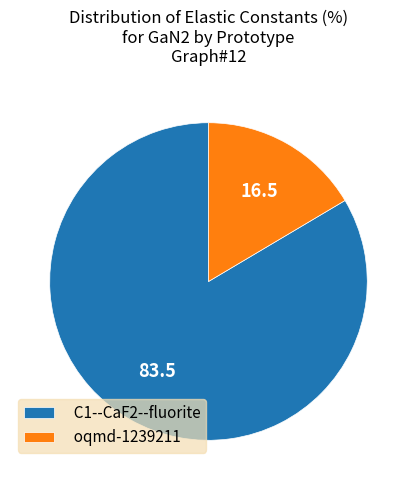

Rank the categories by value from highest to lowest.

C1--CaF2--fluorite, oqmd-1239211